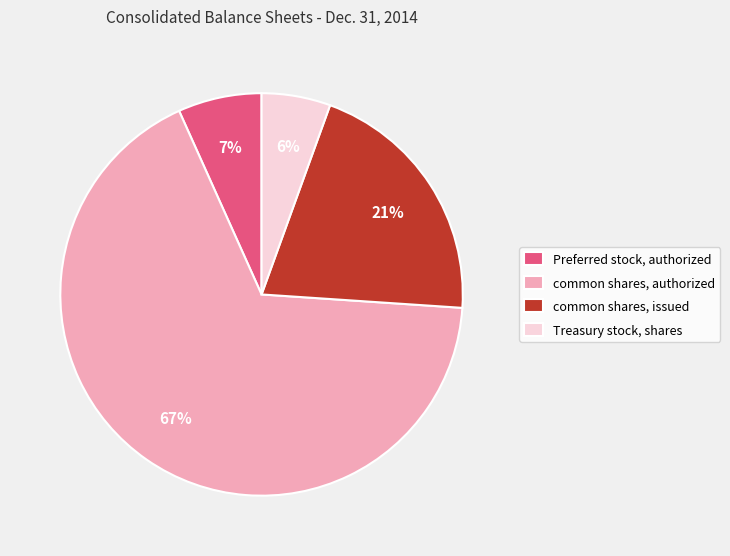

Approximately how many times larger is the value at Preferred stock, authorized compared to common shares, authorized?

0.1